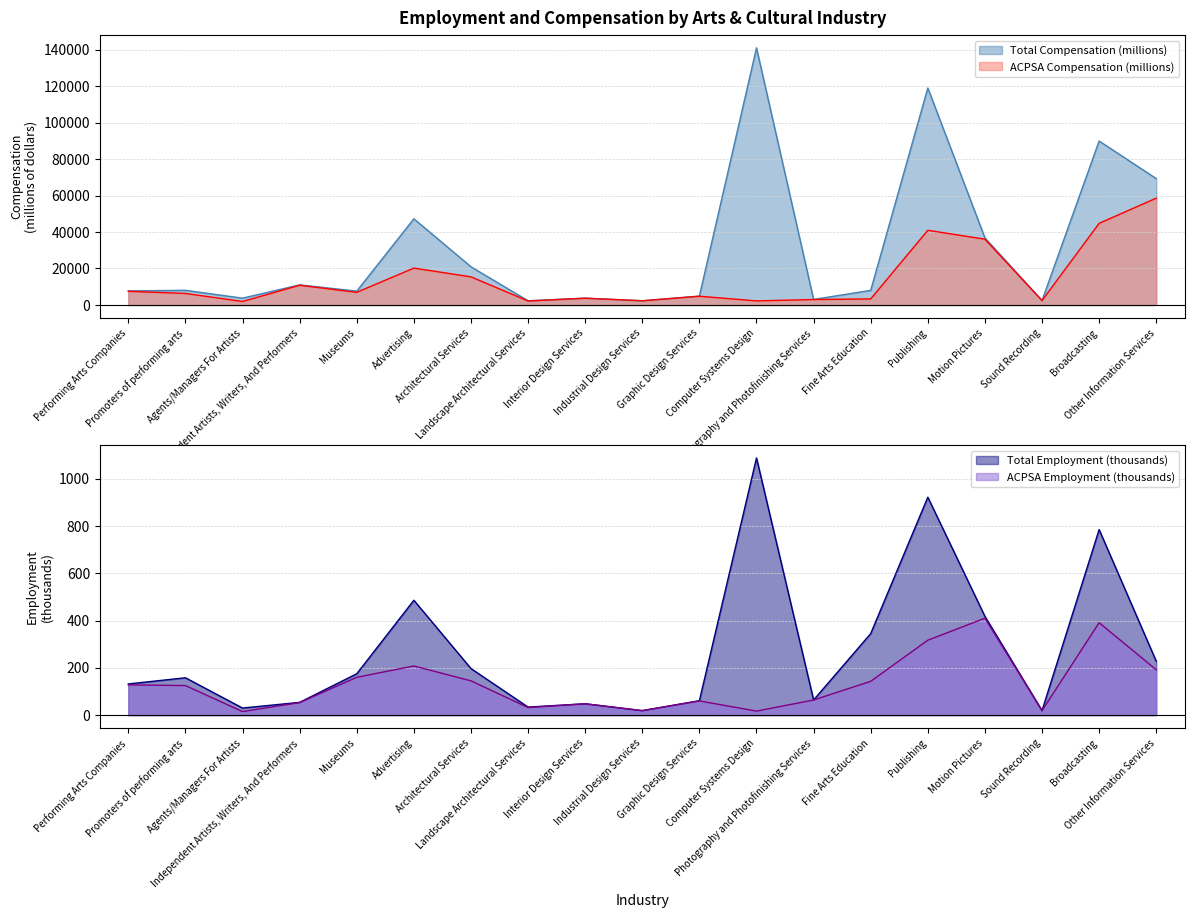

The value of ACPSA Employment (thousands) at Sound Recording is 19. True or false?

True